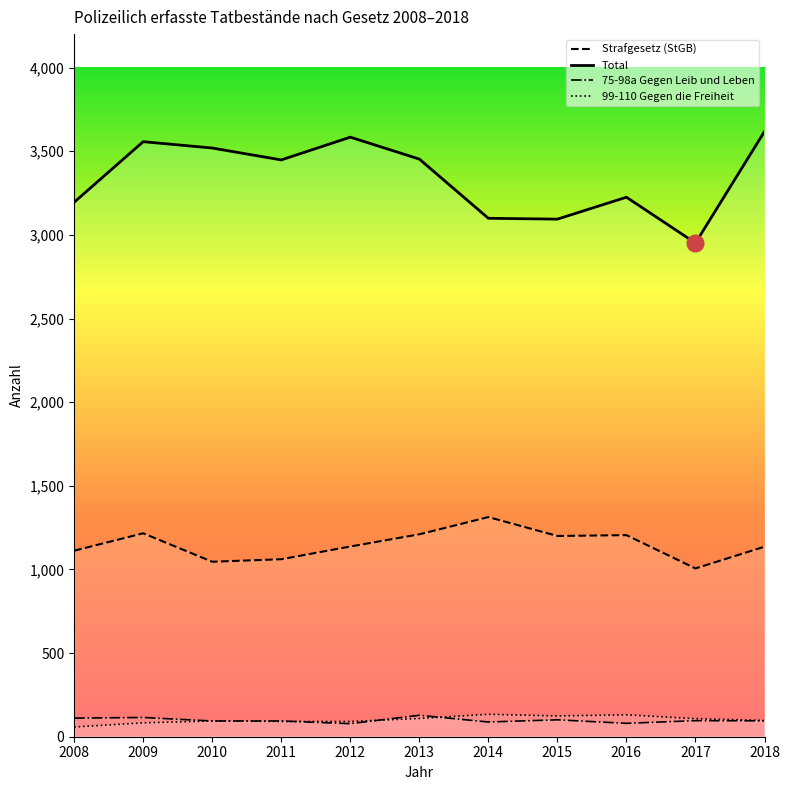

What is the minimum value for 99-110 Gegen die Freiheit?

58